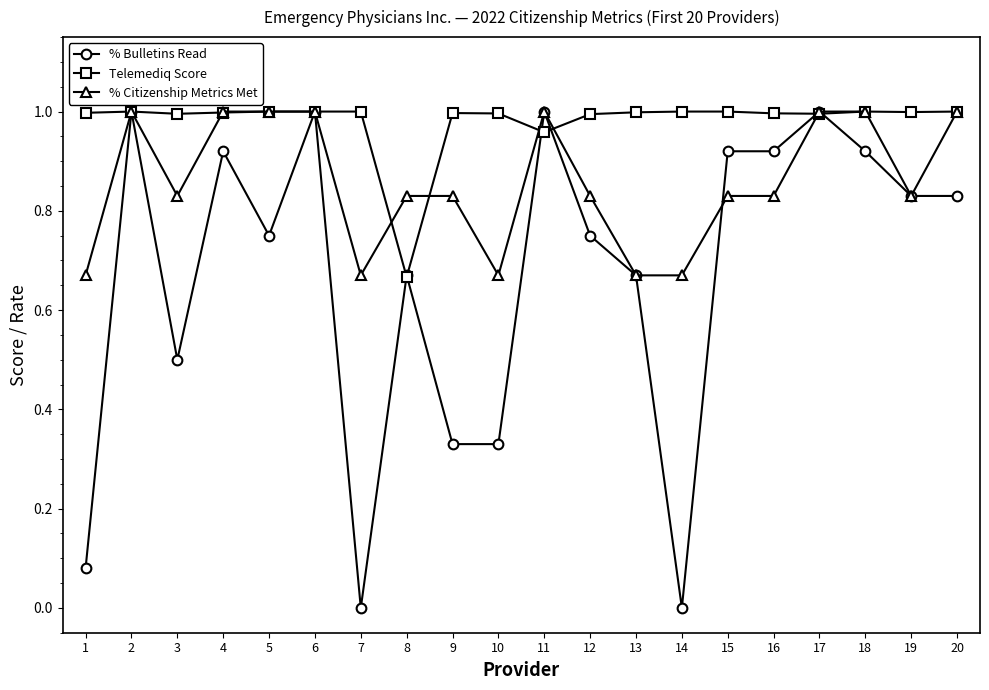

Rank the series at 3 from lowest to highest value.

% Bulletins Read, % Citizenship Metrics Met, Telemediq Score